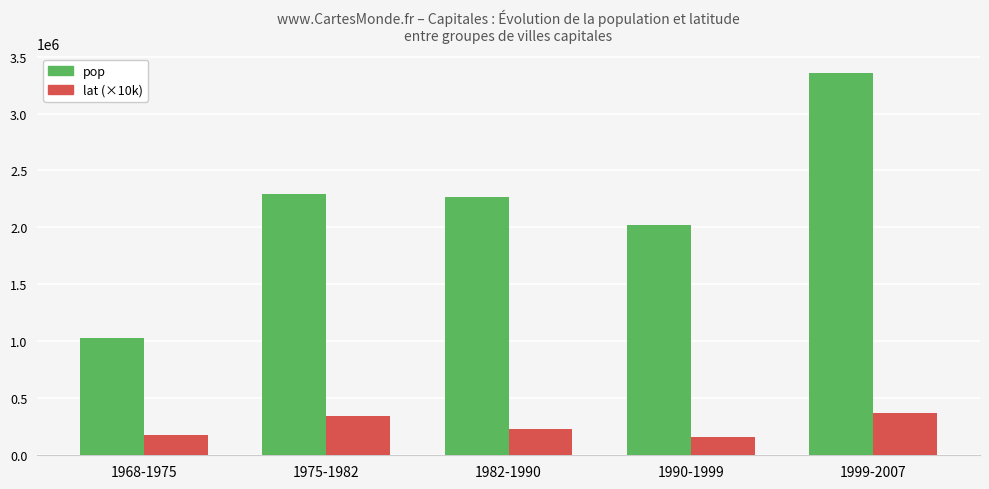

Read the lat (×10k) value at 1968-1975.

177925.0